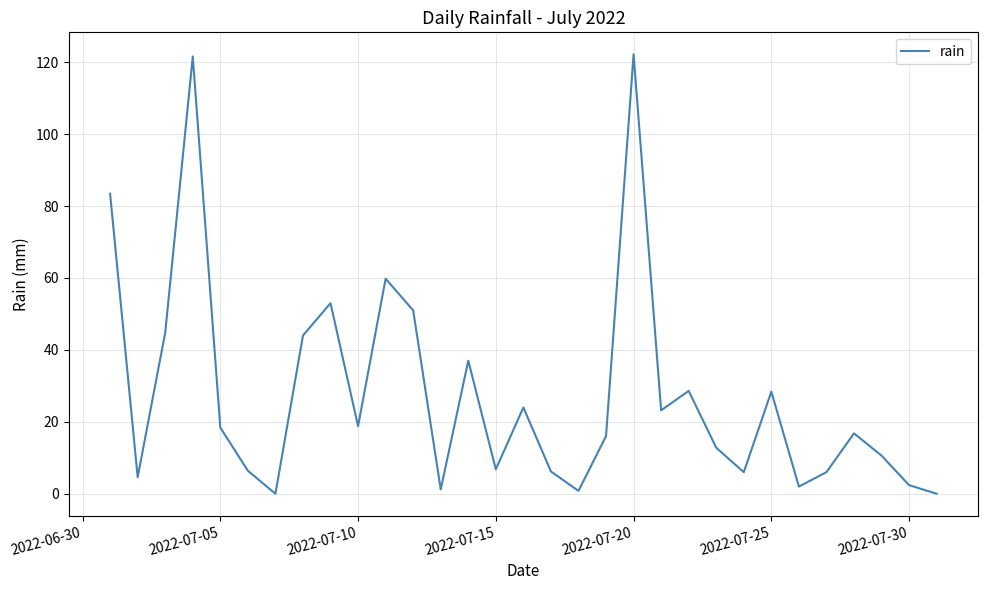

What is the maximum value shown in the chart?

122.2